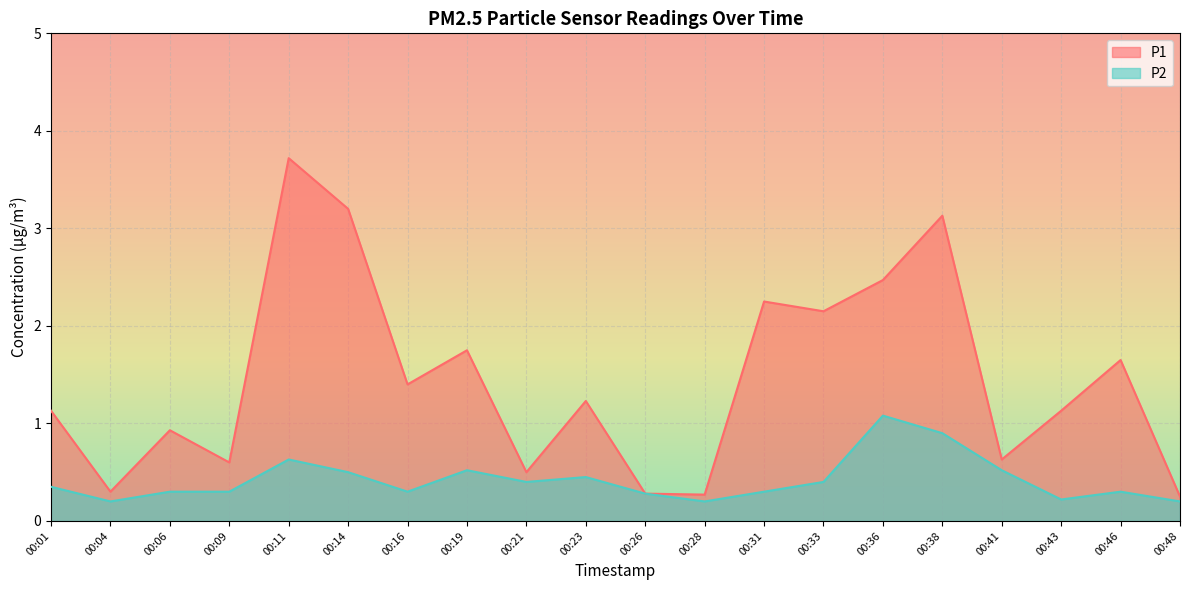

Reading left to right, what are all the values shown in this chart?

P1: 00:01=1.1	00:04=0.3	00:06=0.9	00:09=0.6	00:11=3.7	00:14=3.2	00:16=1.4	00:19=1.8	00:21=0.5	00:23=1.2	00:26=0.3	00:28=0.3	00:31=2.2	00:33=2.1	00:36=2.5	00:38=3.1	00:41=0.6	00:43=1.1	00:46=1.6	00:48=0.2
P2: 00:01=0.3	00:04=0.2	00:06=0.3	00:09=0.3	00:11=0.6	00:14=0.5	00:16=0.3	00:19=0.5	00:21=0.4	00:23=0.5	00:26=0.3	00:28=0.2	00:31=0.3	00:33=0.4	00:36=1.1	00:38=0.9	00:41=0.5	00:43=0.2	00:46=0.3	00:48=0.2